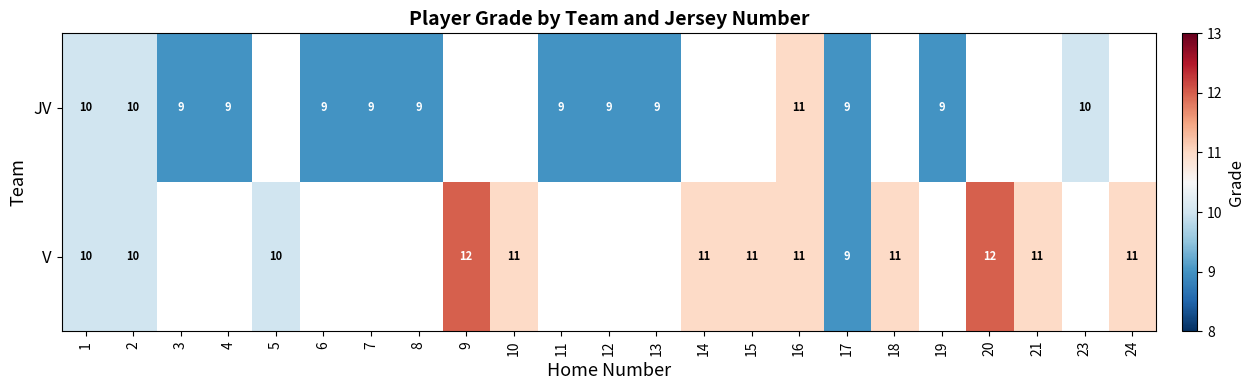

The V series shows 18 at 24. True or false?

False